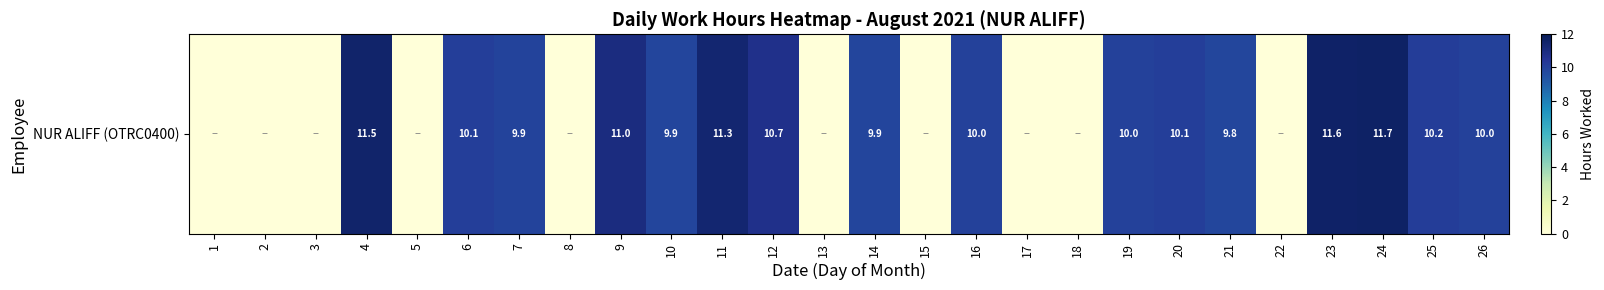

How many values exceed 9?

16